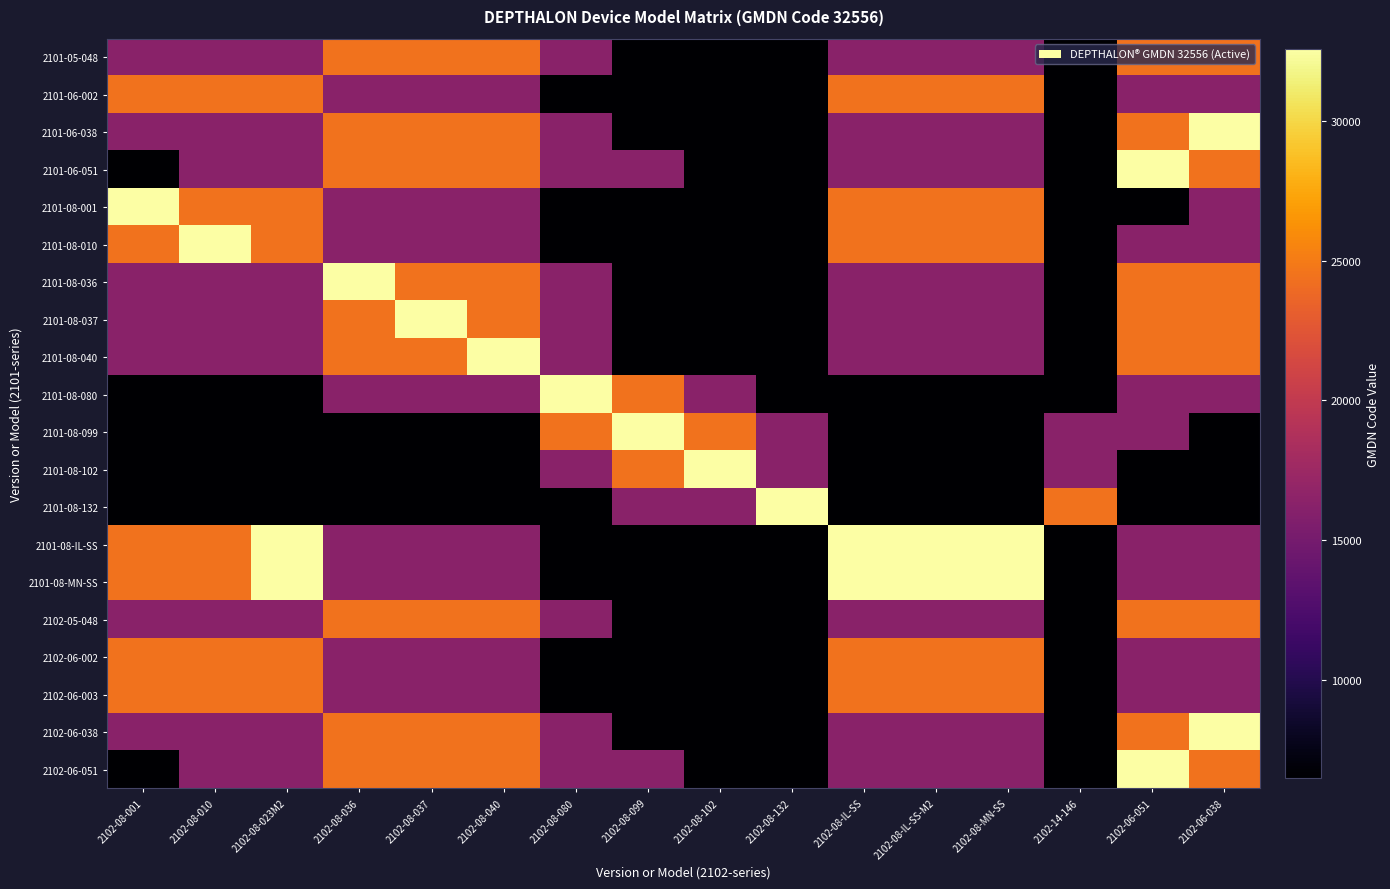

Count the number of categories in the chart.

16